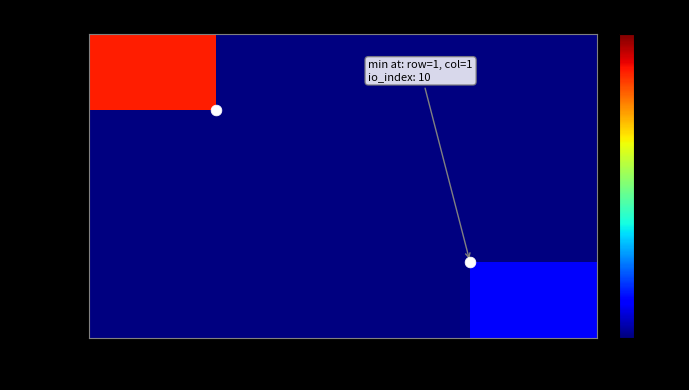

Is the value of 362e5f55… at 1 greater than the value of 6fedc3ca… at 1?

No